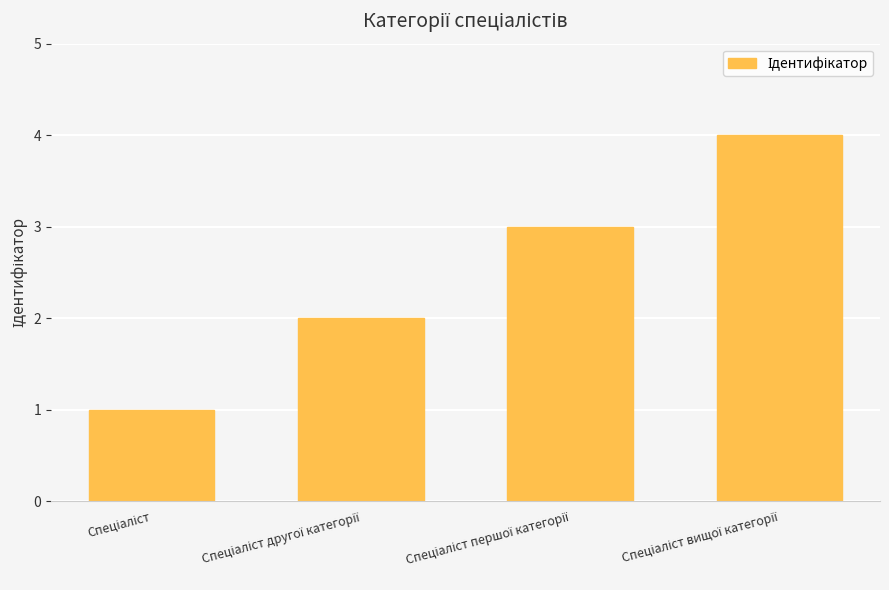

What is the sum of all values?

10